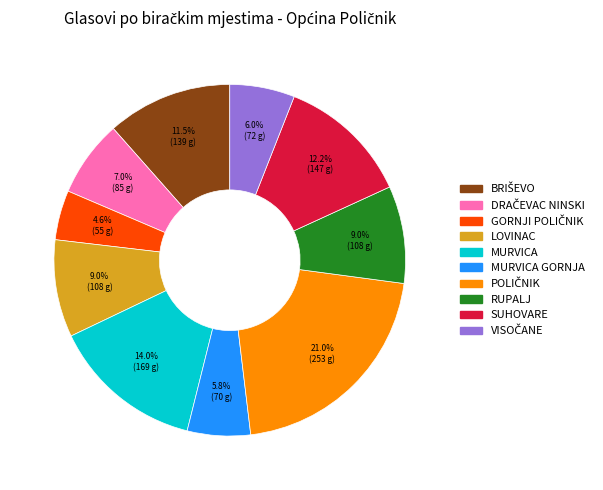

Is there a majority slice in this chart?

No